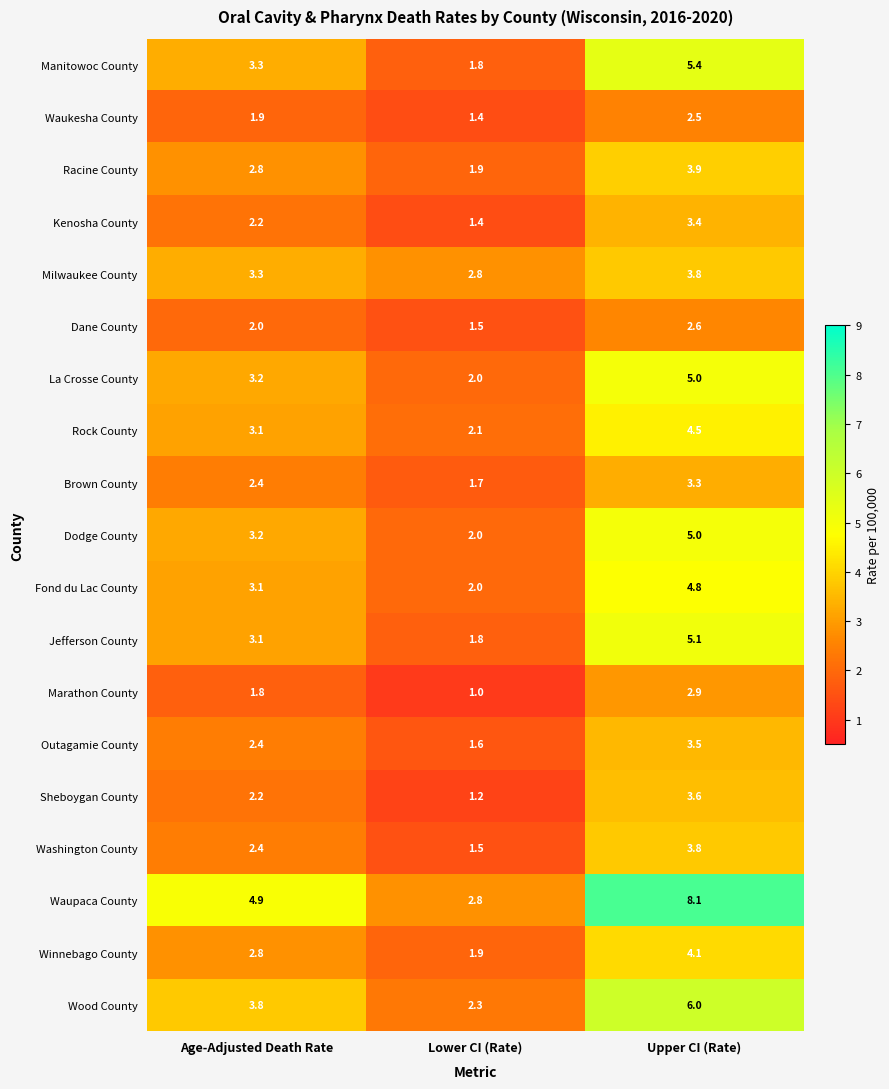

What is the spread (max minus min) of values at Age-Adjusted Death Rate?

3.1